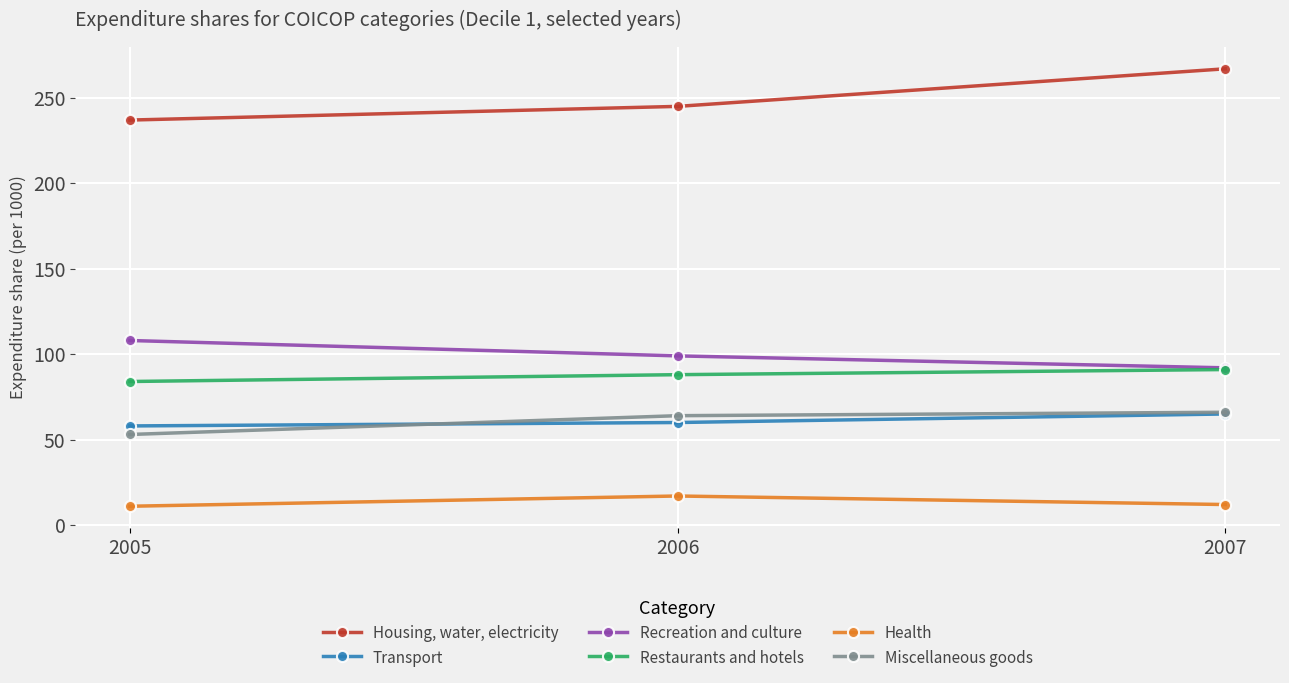

What is the lowest value of the Miscellaneous goods series?

53